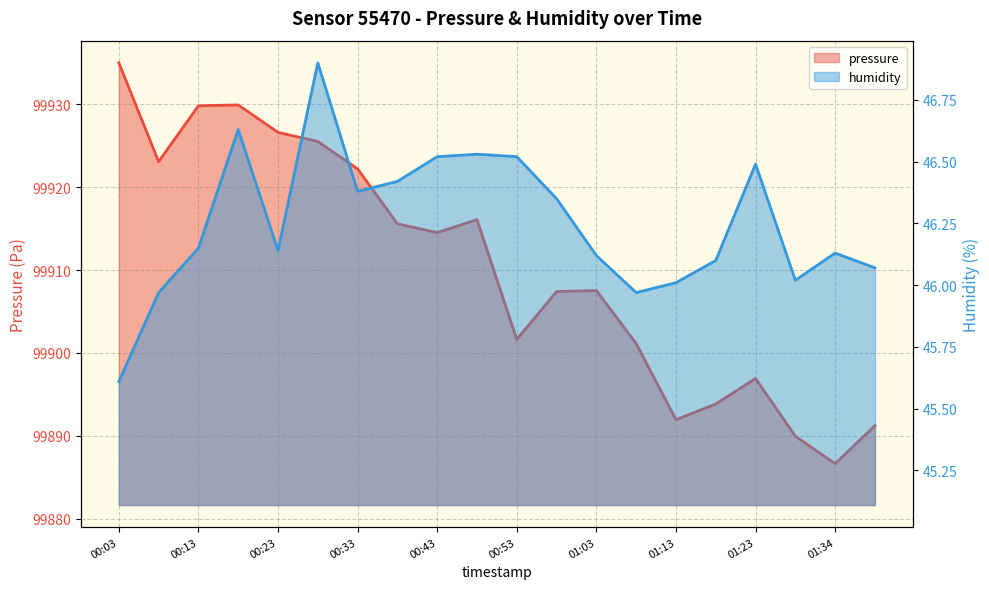

At 01:13, list the series in order from smallest to largest.

humidity, pressure